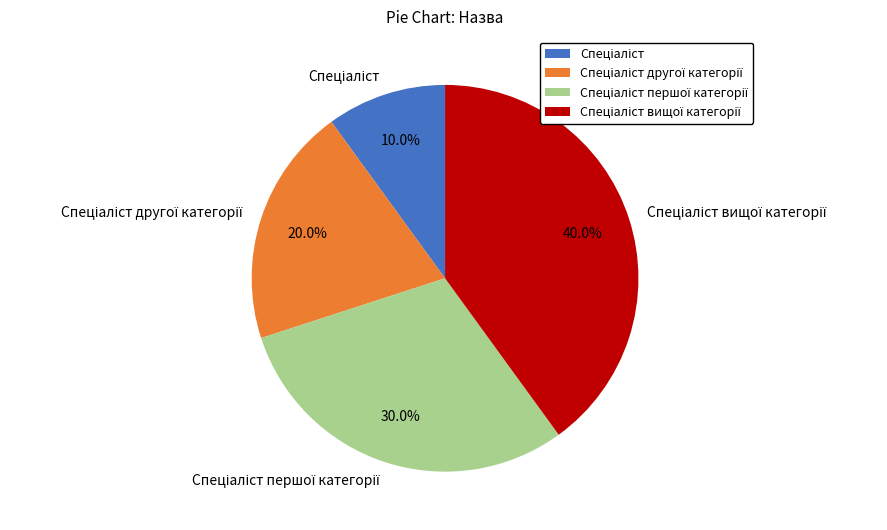

Is there any slice that represents more than half of the pie?

No